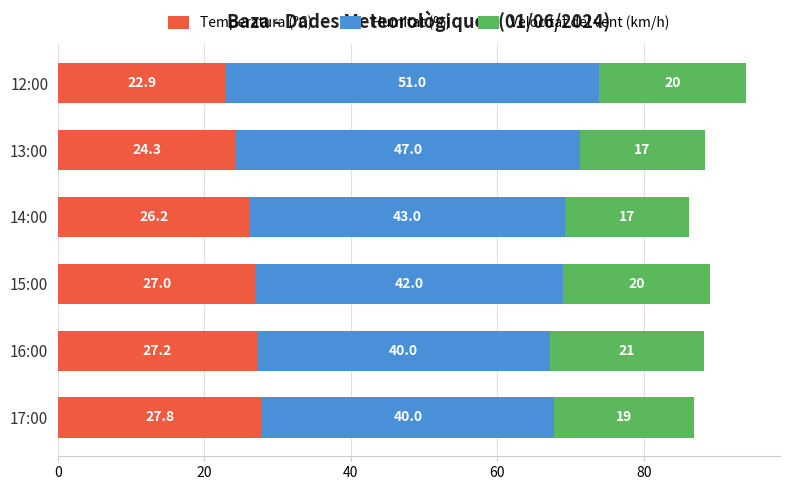

Read the Temperatura (ºC) value at 16:00.

27.2